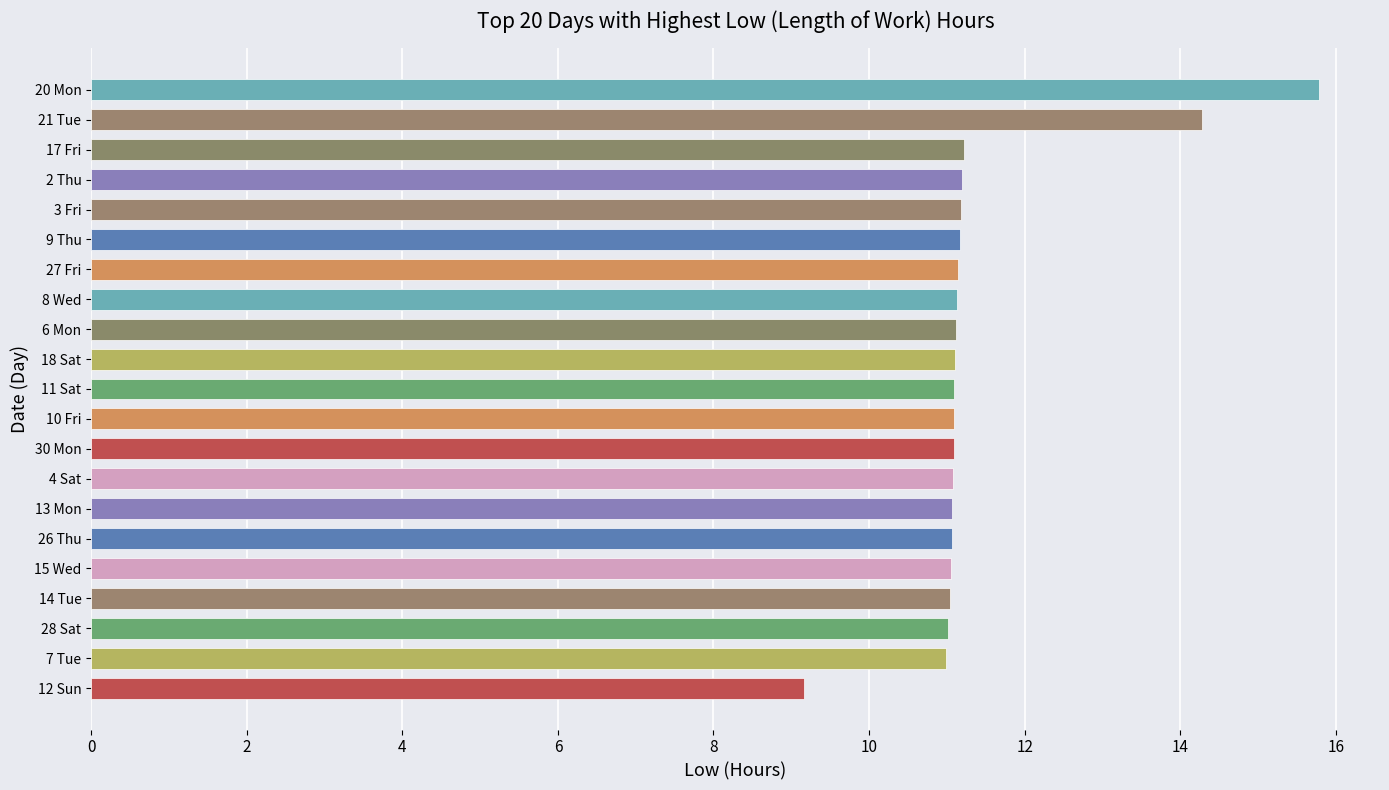

At which category does the chart reach its minimum across all series?

12 Sun